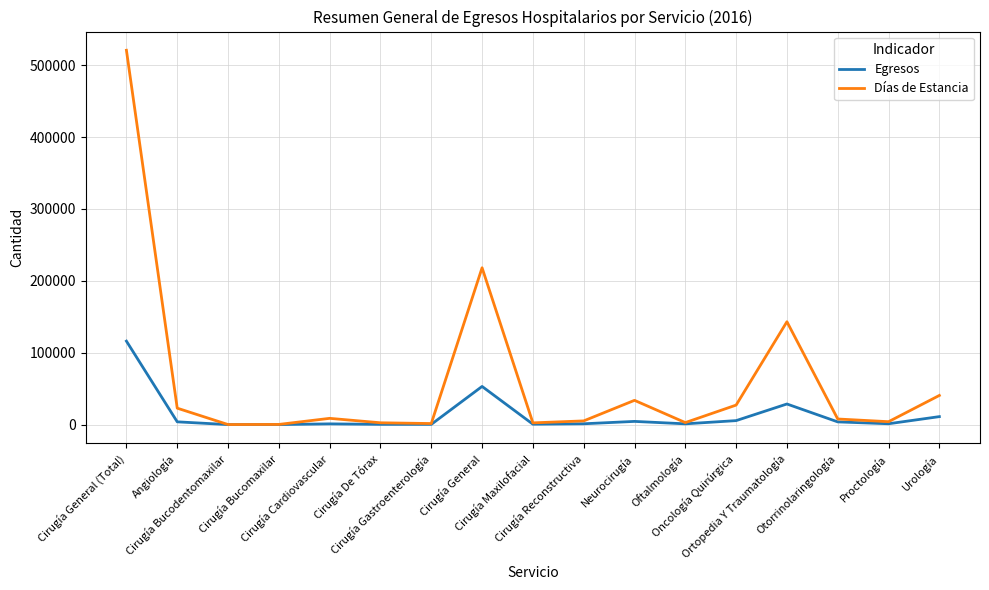

Which series has the widest spread of values?

Días de Estancia